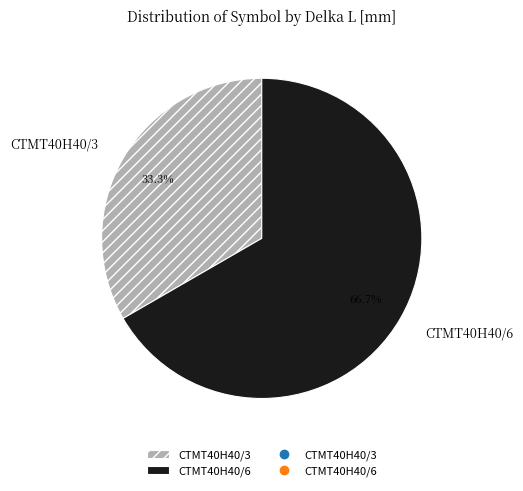

How many slices are in this pie chart?

2